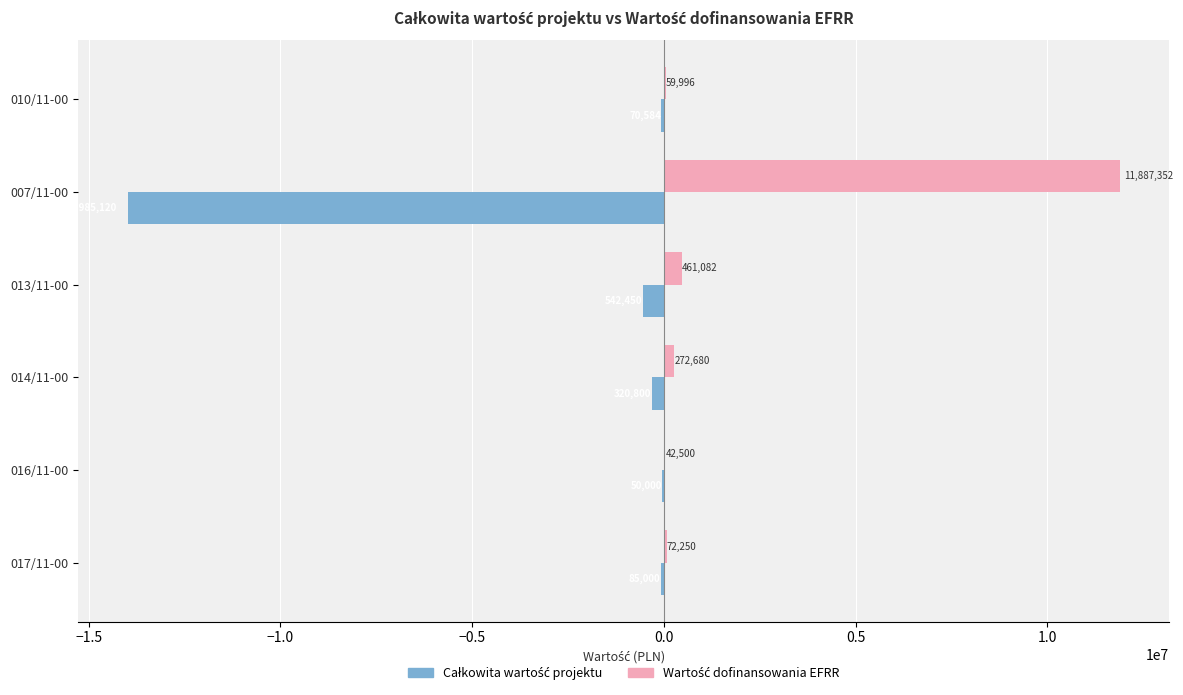

Which category has the highest value across all series?

007/11-00